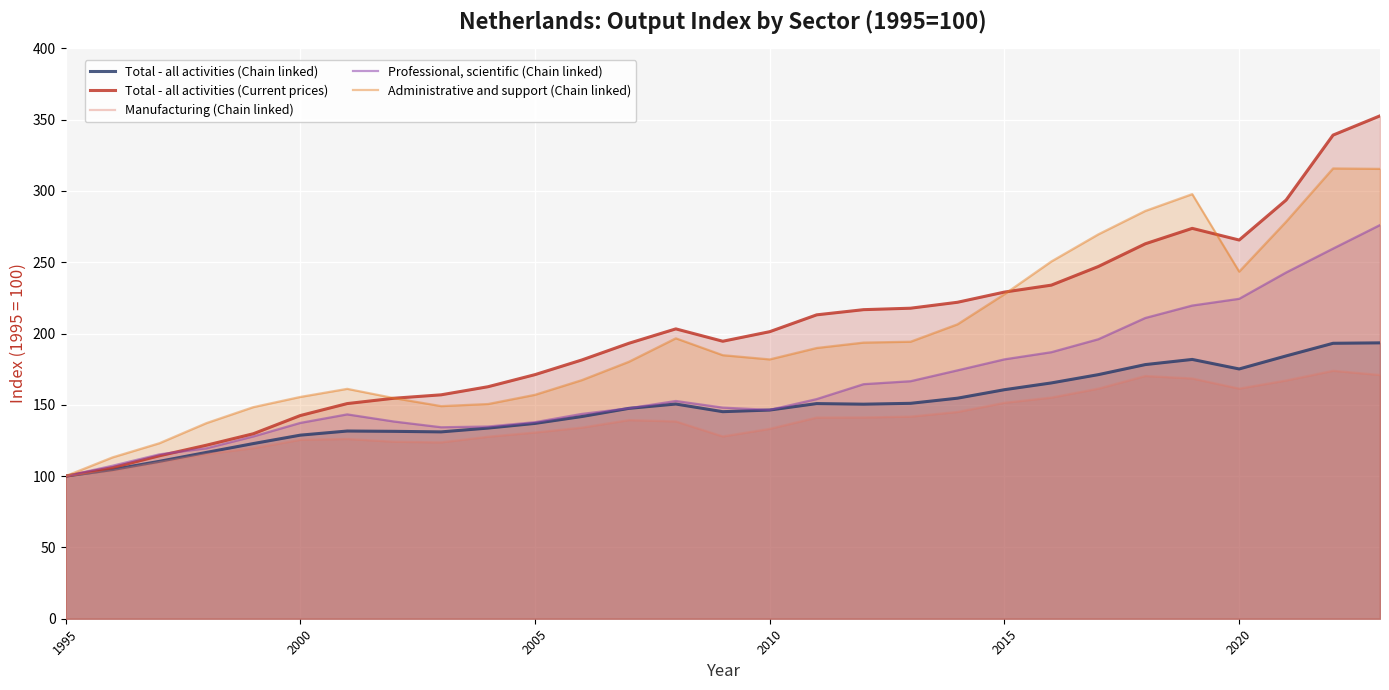

Reading left to right, extract all data points from this chart.

Total - all activities (Chain linked): 100.0	104.6	110.4	116.6	122.8	128.7	131.6	131.4	131.0	133.7	137.0	141.8	147.5	150.6	145.2	146.3	150.9	150.5	151.1	154.7	160.6	165.4	171.2	178.2	181.8	175.2	184.3	193.2	193.5
Total - all activities (Current prices): 100.0	106.0	114.3	121.7	129.7	142.5	150.9	154.6	157.0	162.7	171.2	181.5	193.2	203.3	194.6	201.3	213.1	216.7	217.8	221.9	229.1	233.9	247.0	262.9	273.7	265.6	293.6	339.2	352.7
Manufacturing (Chain linked): 100.0	103.8	109.8	115.5	119.6	125.5	126.0	124.1	123.7	127.6	130.6	134.0	139.3	138.4	127.8	133.2	141.1	141.1	141.7	145.0	151.4	155.1	161.4	170.2	168.5	161.4	167.1	173.9	170.9
Professional, scientific (Chain linked): 100.0	107.3	115.3	119.5	127.8	137.3	143.3	138.3	134.3	134.8	137.8	143.6	147.6	152.7	148.0	146.5	154.0	164.5	166.6	174.2	181.9	186.9	196.0	210.9	219.6	224.3	242.8	259.6	276.1
Administrative and support (Chain linked): 100.0	113.1	123.1	137.2	148.4	155.5	161.2	154.7	149.1	150.6	157.0	167.3	180.2	196.6	184.8	181.9	189.9	193.7	194.3	206.5	227.6	250.6	269.5	286.0	297.7	243.4	278.4	315.8	315.5